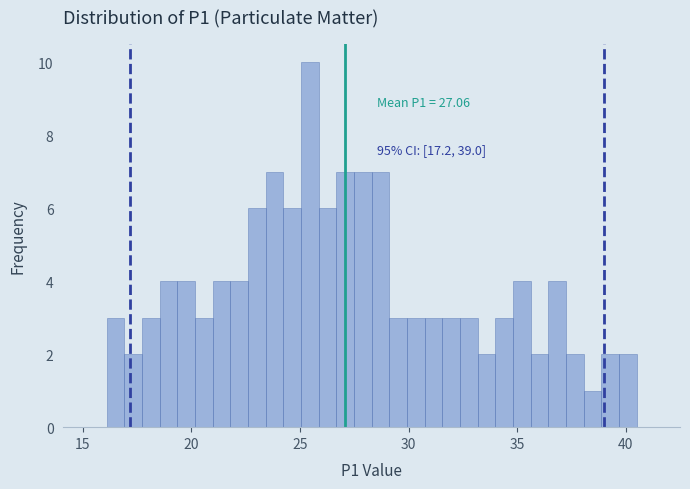

Read against the x-axis, roughly where is the centre of the tallest bar?

25.5